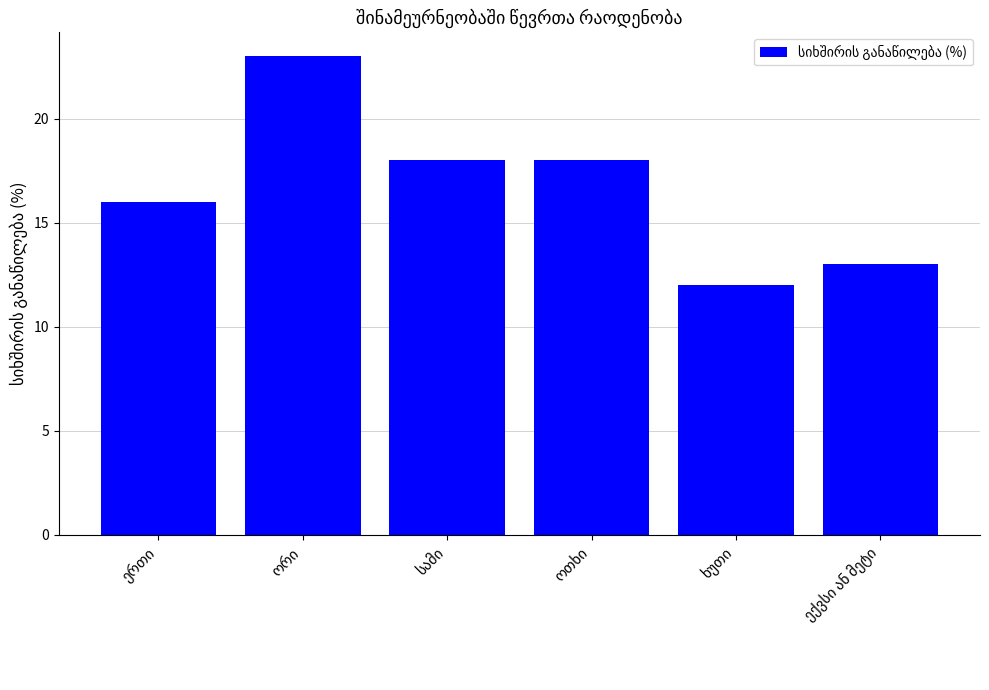

What is the value of the 6th bar from the left?

13